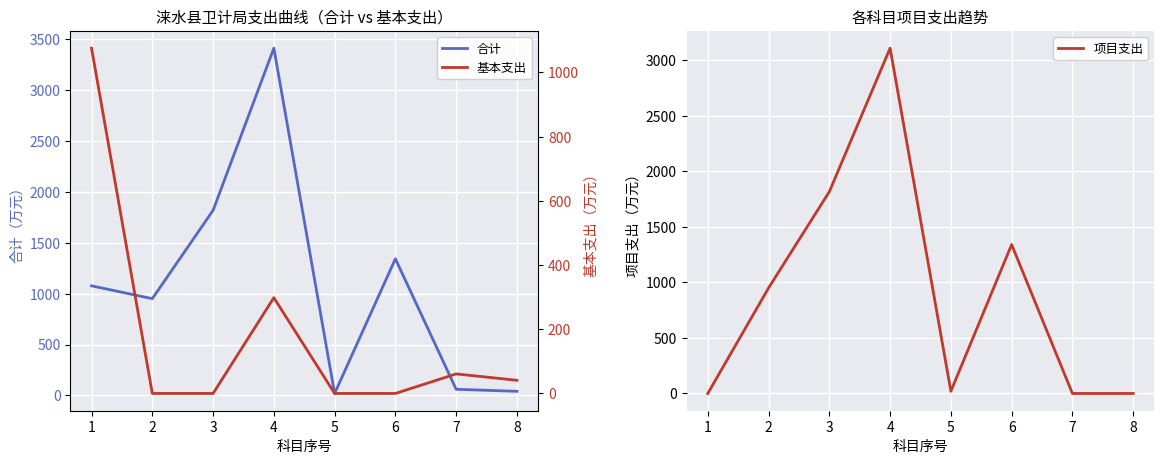

At which category does the chart reach its minimum across all series?

1